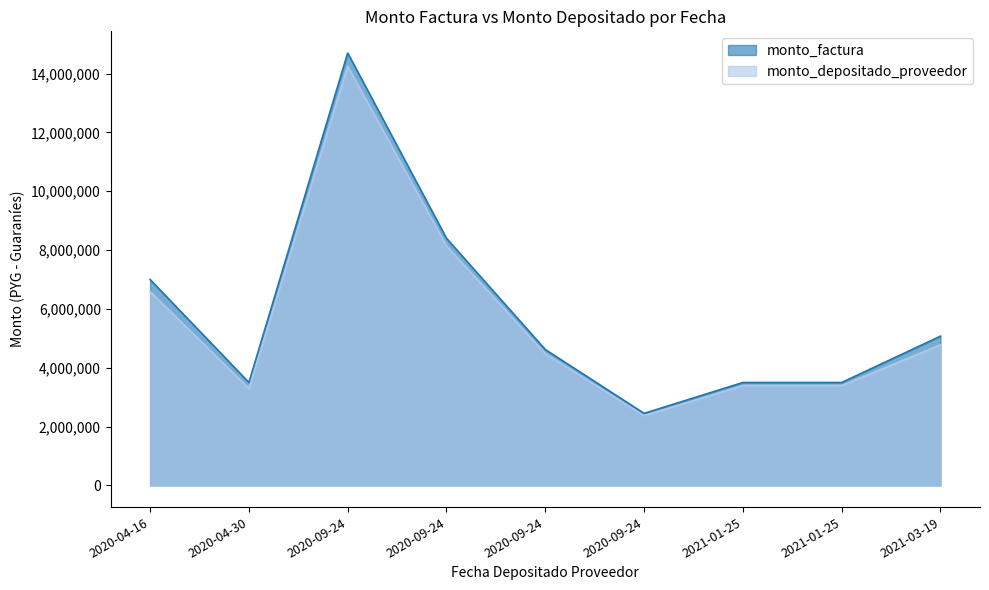

True or false: monto_factura has a value of 1745866 at 2020-09-24.

False